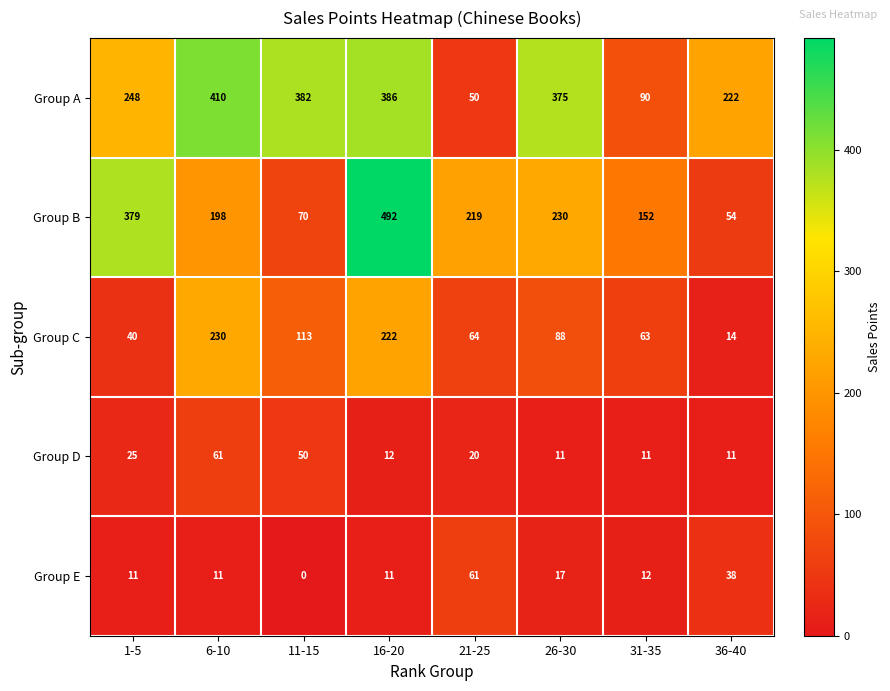

At 26-30, list the series in order from smallest to largest.

Group D, Group E, Group C, Group B, Group A